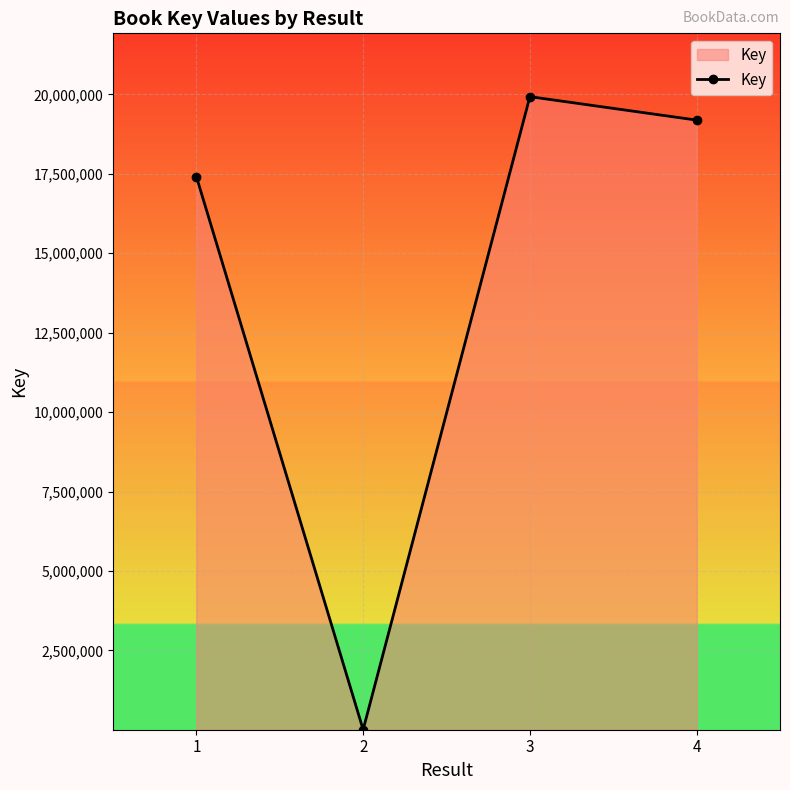

Does the chart have visible grid lines?

Yes